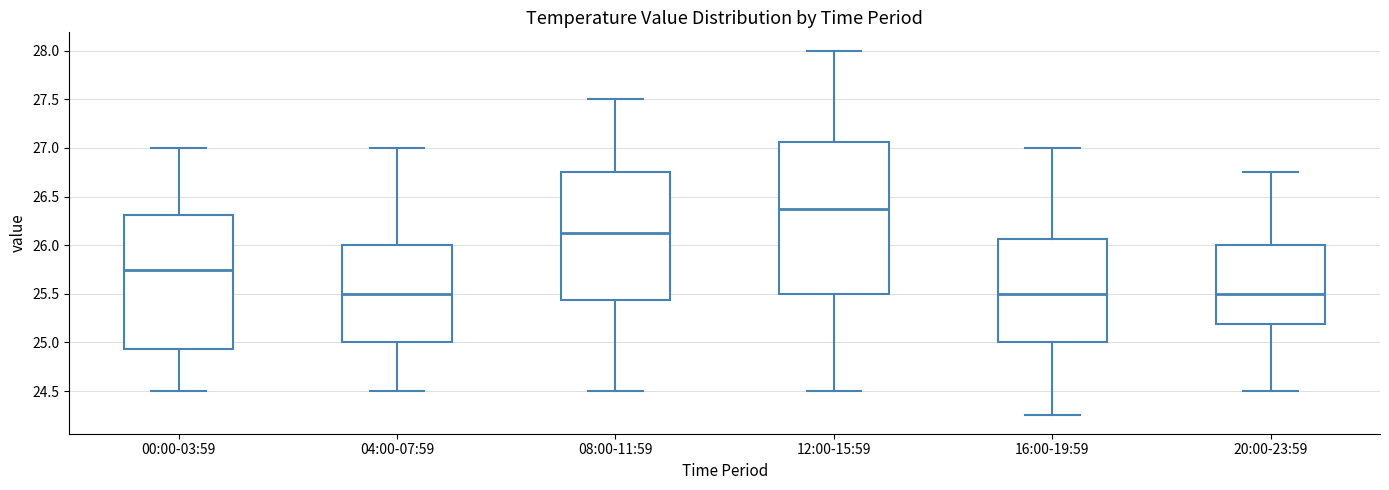

Reading left to right, read every box against the y-axis: the position of its median line, the range the box covers, and the ends of its whiskers. The values are not printed on the chart, so give them approximately, as read against the axis.

00:00-03:59: median 25.75, box 24.95 to 26.30, whiskers 24.50 to 27.00
04:00-07:59: median 25.50, box 25.00 to 26.00, whiskers 24.50 to 27.00
08:00-11:59: median 26.15, box 25.45 to 26.75, whiskers 24.50 to 27.50
12:00-15:59: median 26.40, box 25.50 to 27.05, whiskers 24.50 to 28.00
16:00-19:59: median 25.50, box 25.00 to 26.05, whiskers 24.25 to 27.00
20:00-23:59: median 25.50, box 25.20 to 26.00, whiskers 24.50 to 26.75